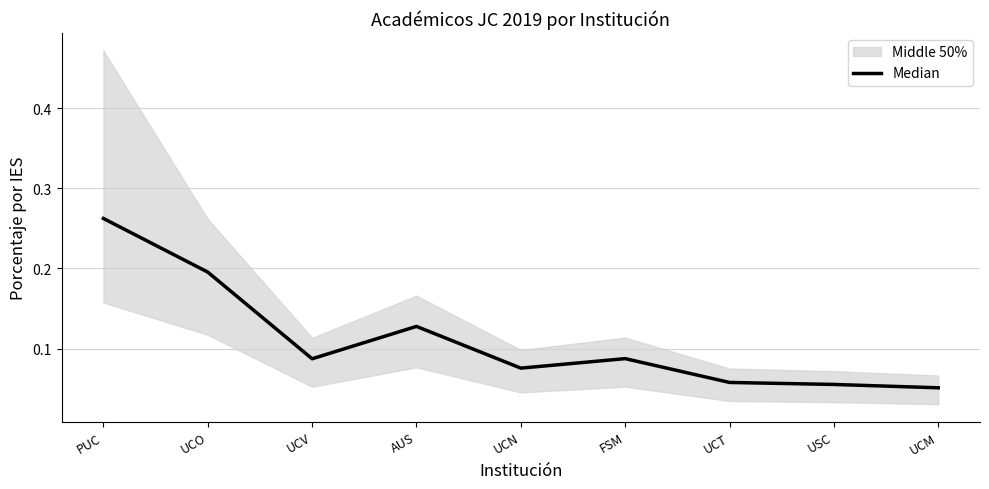

How many lines are shown in the chart?

1